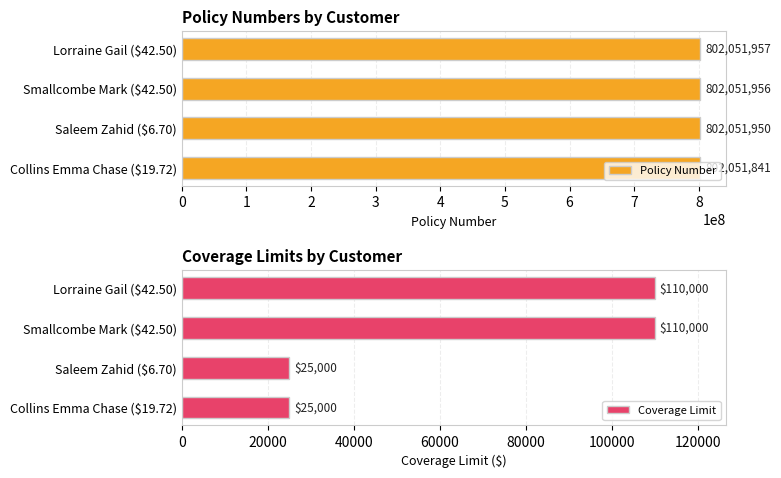

What is the average value of the Policy Number series?

802051926